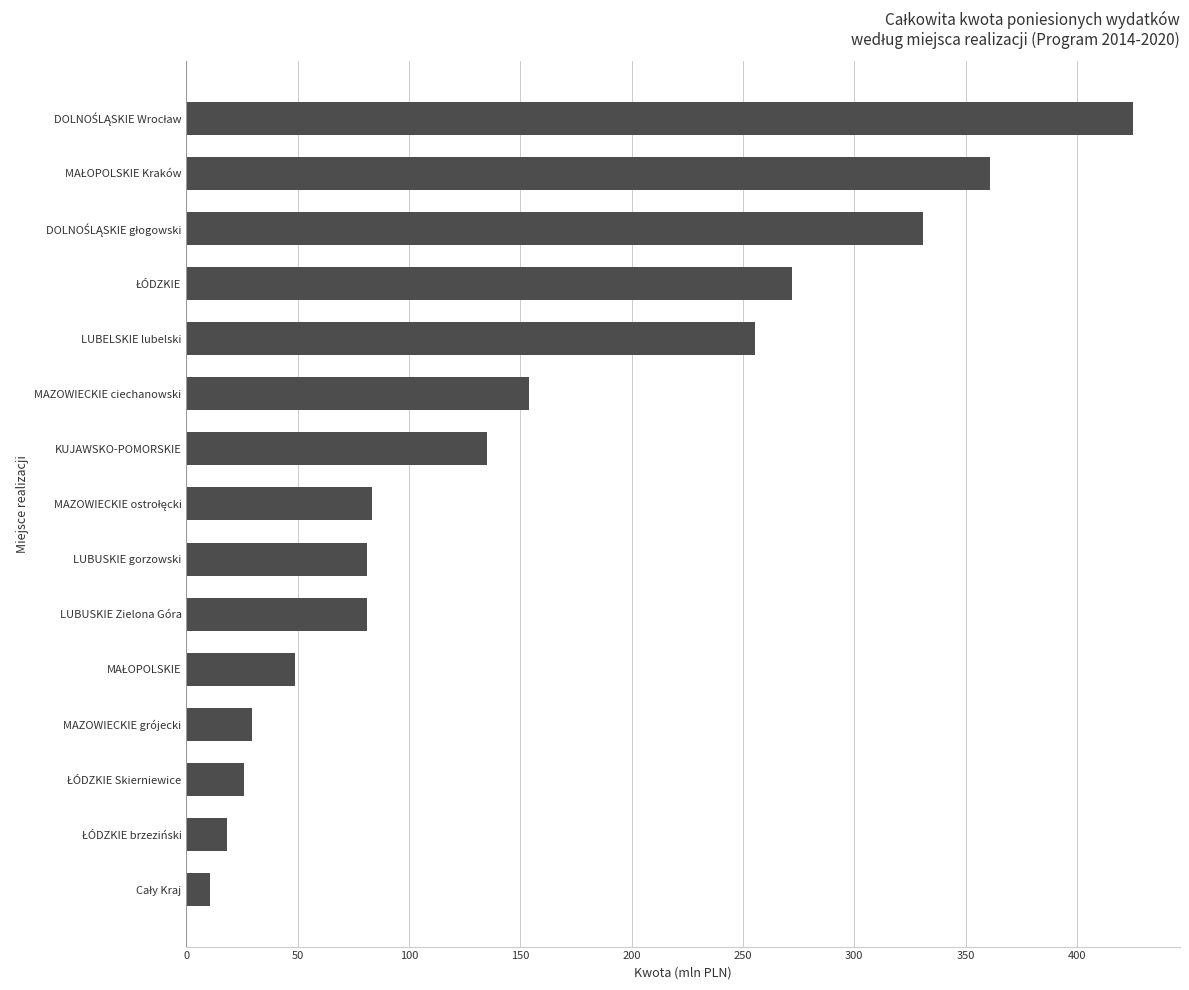

At which label is the value closest to 217?

LUBELSKIE lubelski